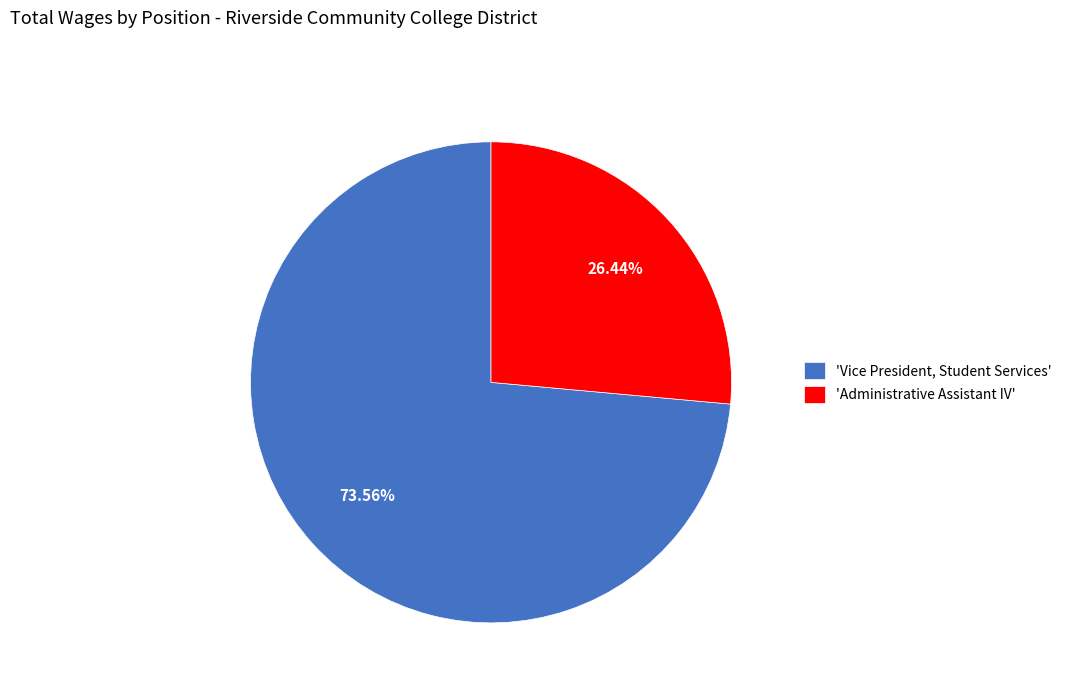

Is there any slice that represents more than half of the pie?

Yes